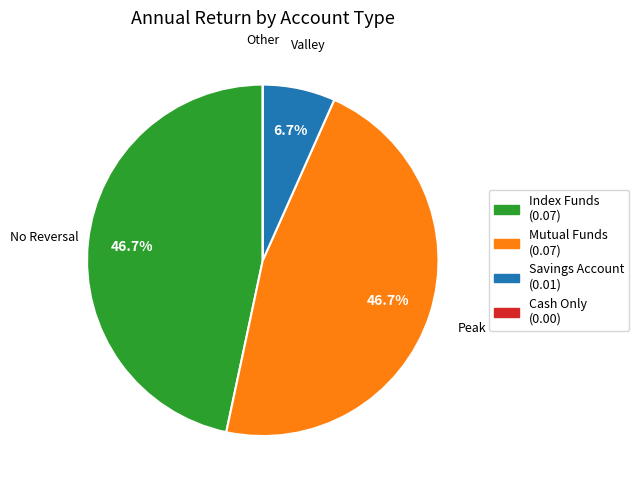

To the nearest percent, what percentage of the pie is Index Funds?

47%